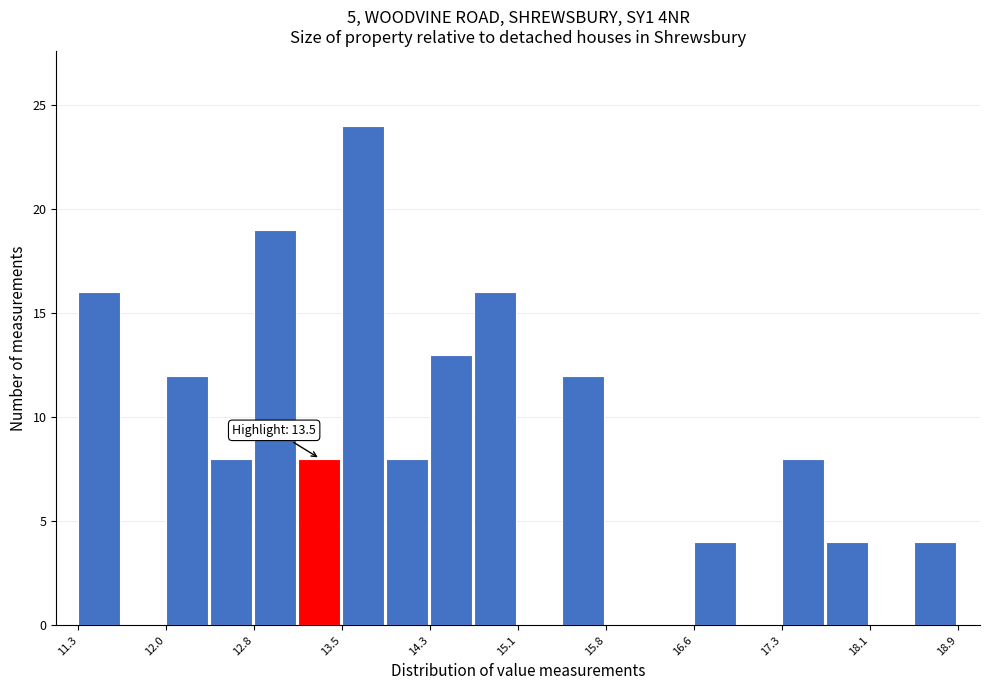

Read against the x-axis, roughly where is the centre of the tallest bar?

13.7